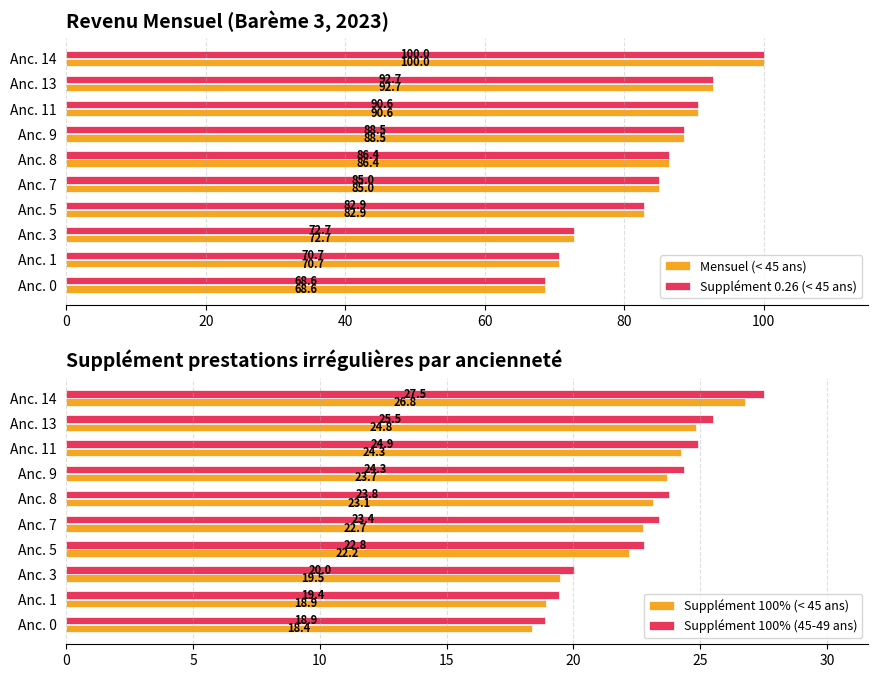

How many values in the Supplément 0.26 (< 45 ans) series are below 86?

5